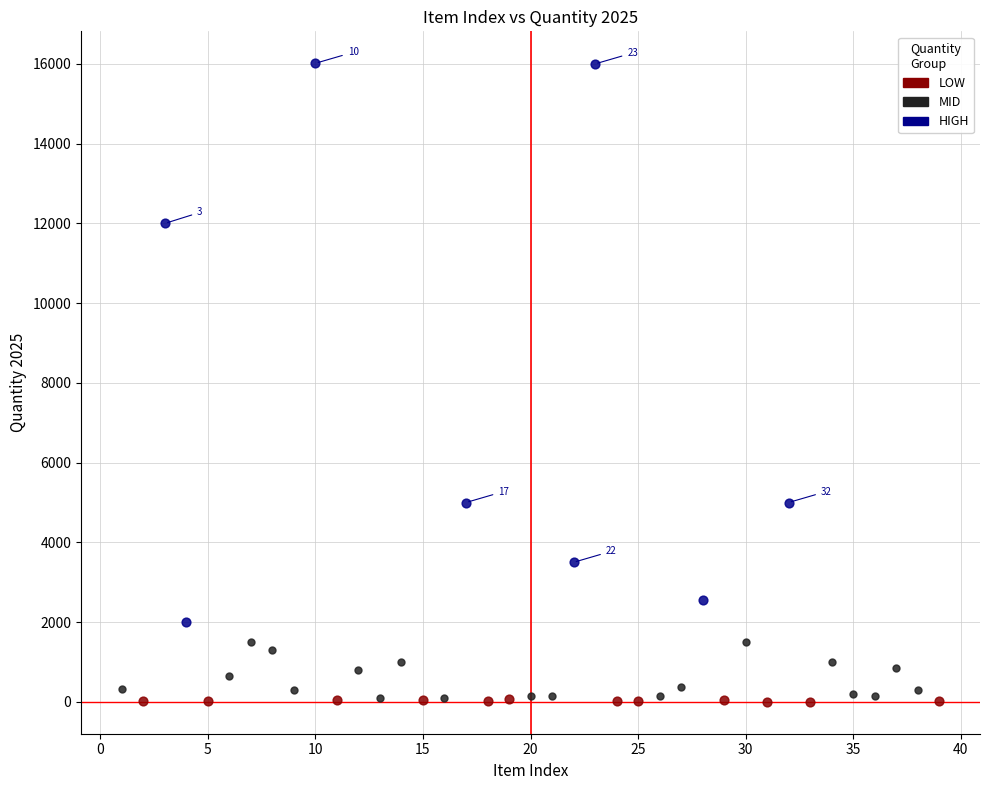

Which series reaches the maximum Y coordinate?

HIGH